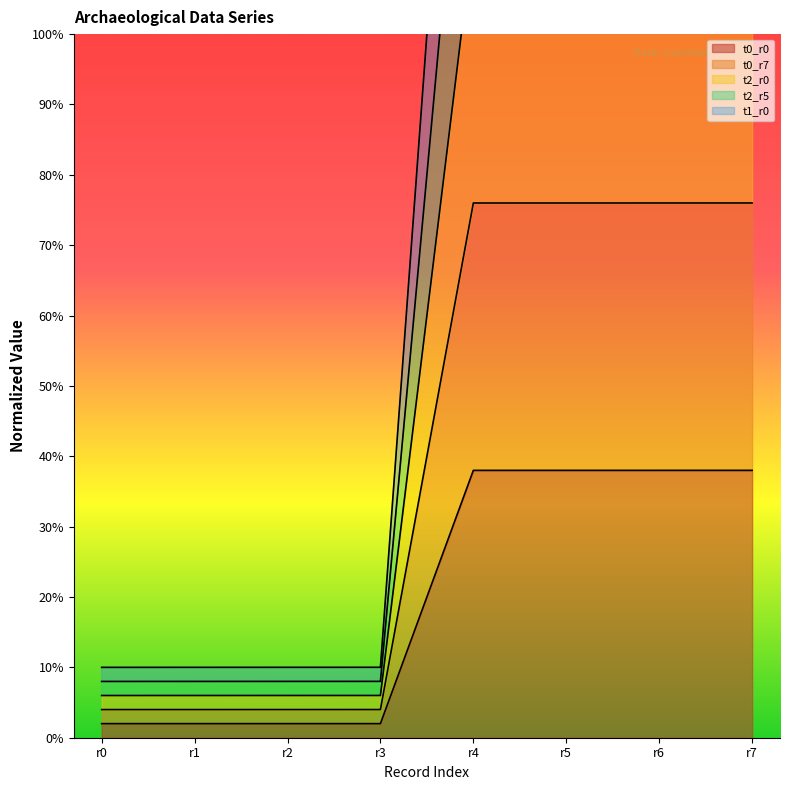

Reading left to right, list all the values displayed in this chart.

t0_r0: 2022-12-02 00:51:53=2.0	2022-12-02 00:51:53=2.0	2022-12-02 00:51:53=2.0	2022-12-02 00:51:53=2.0	2022-12-02 00:51:53=38.0	2022-12-02 00:51:53=38.0	2022-12-02 00:51:53=38.0	2022-12-02 00:51:53=38.0
t0_r7: 2022-12-02 00:51:53=4.0	2022-12-02 00:51:53=4.0	2022-12-02 00:51:53=4.0	2022-12-02 00:51:53=4.0	2022-12-02 00:51:53=76.0	2022-12-02 00:51:53=76.0	2022-12-02 00:51:53=76.0	2022-12-02 00:51:53=76.0
t2_r0: 2022-12-02 00:51:53=6.0	2022-12-02 00:51:53=6.0	2022-12-02 00:51:53=6.0	2022-12-02 00:51:53=6.0	2022-12-02 00:51:53=114.0	2022-12-02 00:51:53=114.0	2022-12-02 00:51:53=114.0	2022-12-02 00:51:53=114.0
t2_r5: 2022-12-02 00:51:53=10.0	2022-12-02 00:51:53=10.0	2022-12-02 00:51:53=10.0	2022-12-02 00:51:53=10.0	2022-12-02 00:51:53=190.0	2022-12-02 00:51:53=190.0	2022-12-02 00:51:53=190.0	2022-12-02 00:51:53=190.0
t1_r0: 2022-12-02 00:51:53=8.0	2022-12-02 00:51:53=8.0	2022-12-02 00:51:53=8.0	2022-12-02 00:51:53=8.0	2022-12-02 00:51:53=152.0	2022-12-02 00:51:53=152.0	2022-12-02 00:51:53=152.0	2022-12-02 00:51:53=152.0